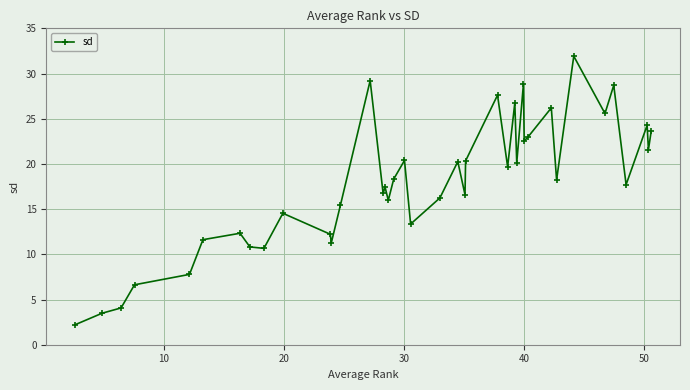

How many interior local valleys (lower than both neighbors) does the data have?

13